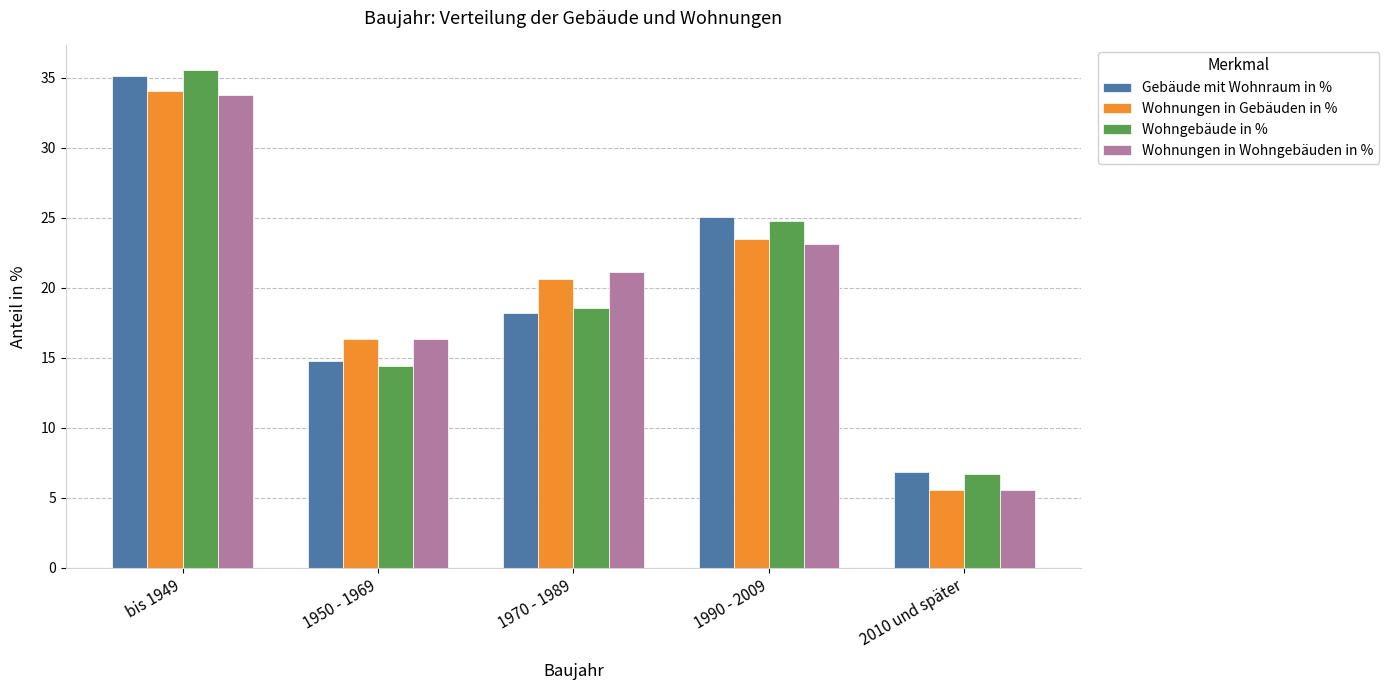

At which label does Gebäude mit Wohnraum in % reach its peak?

bis 1949